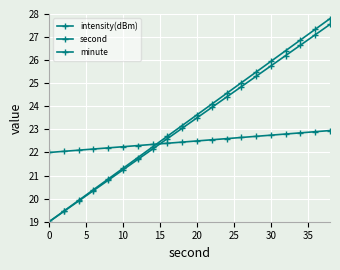

How many series are shown in this chart?

3